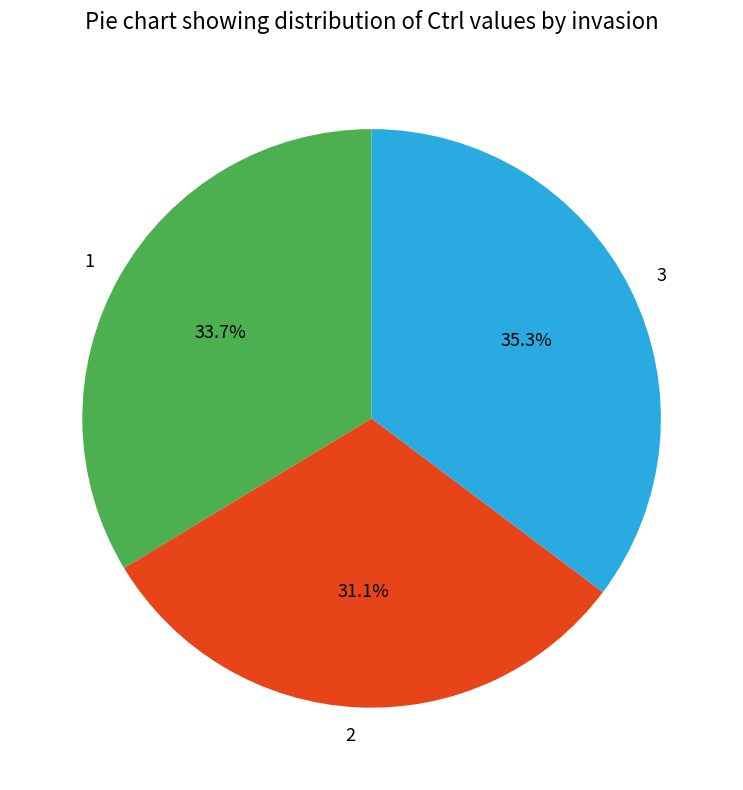

Count the number of slices in the pie.

3